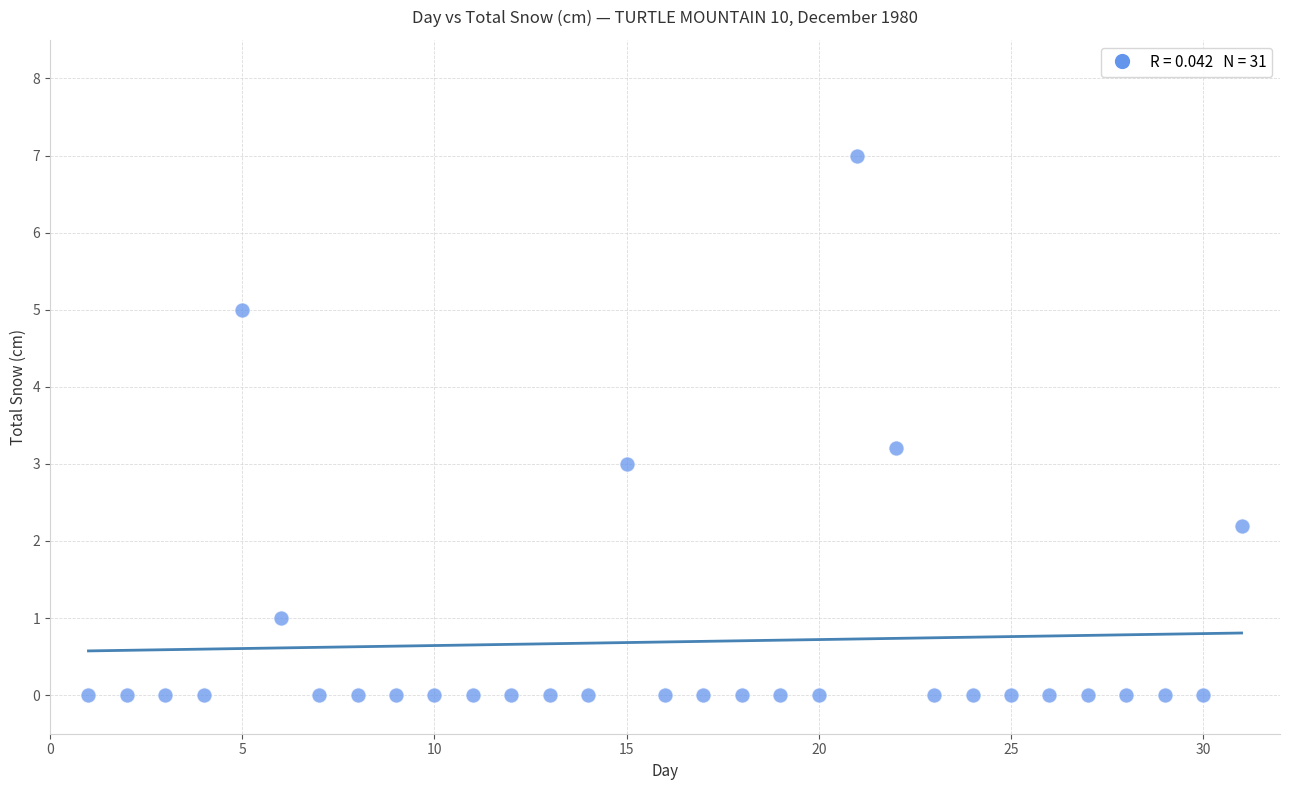

What is the range of X values (max minus min)?

30.0